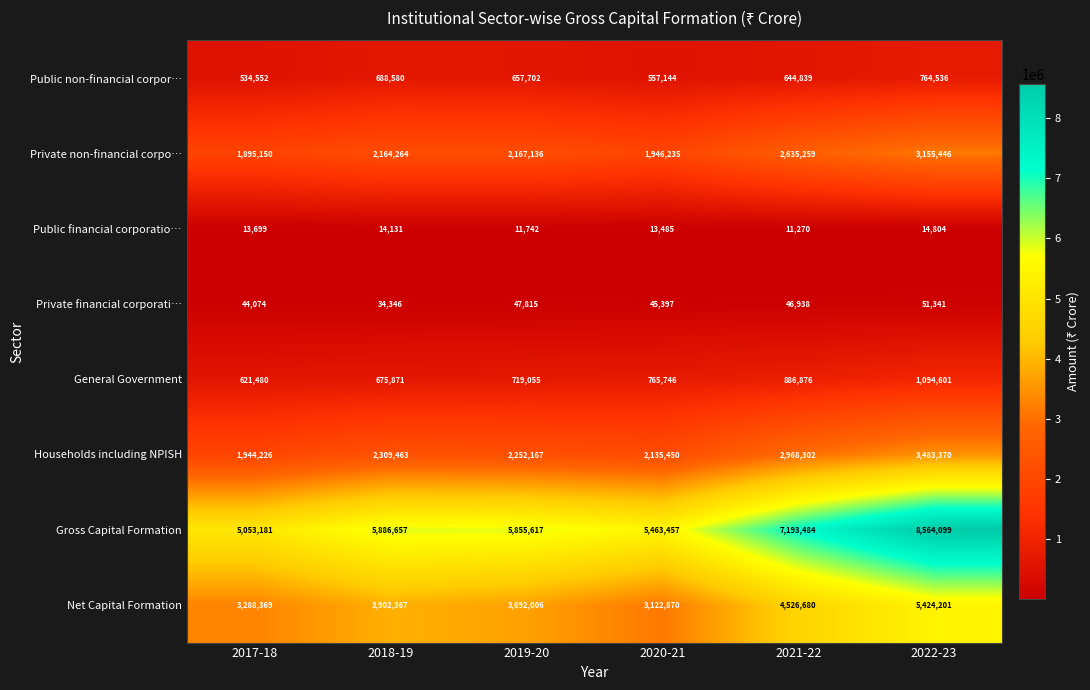

Which series has the widest spread of values?

Gross Capital Formation